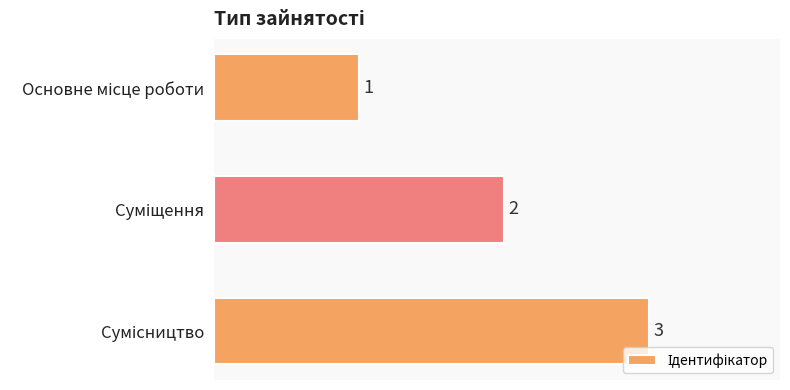

What is the sum of all values?

6